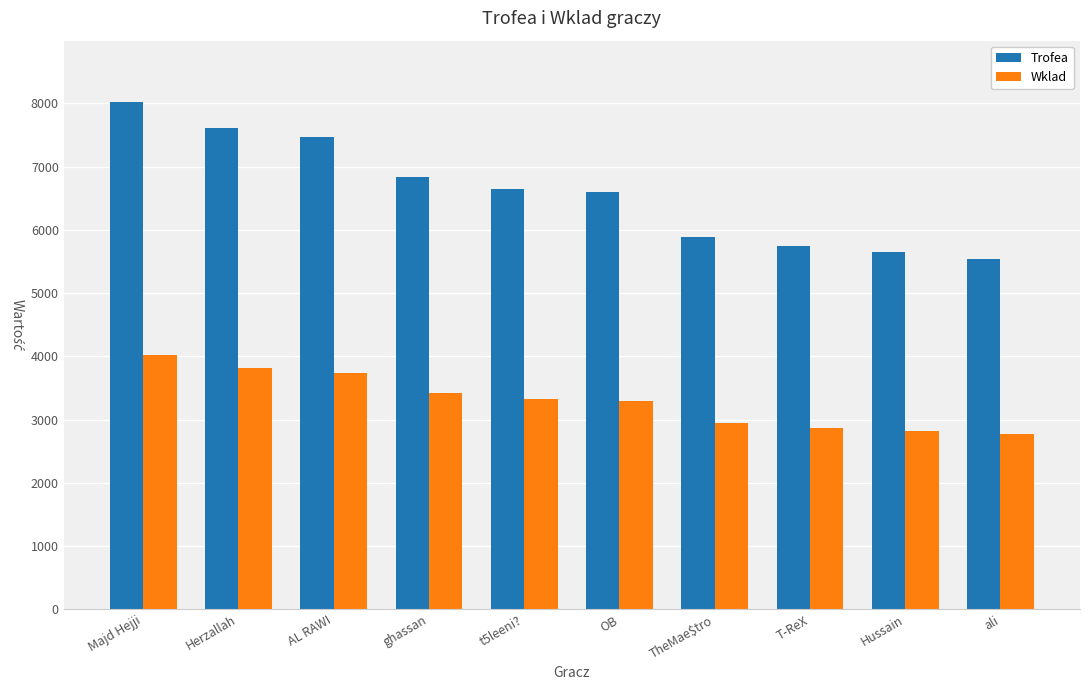

What is the label of the 3rd bar from the left?

AL RAWI